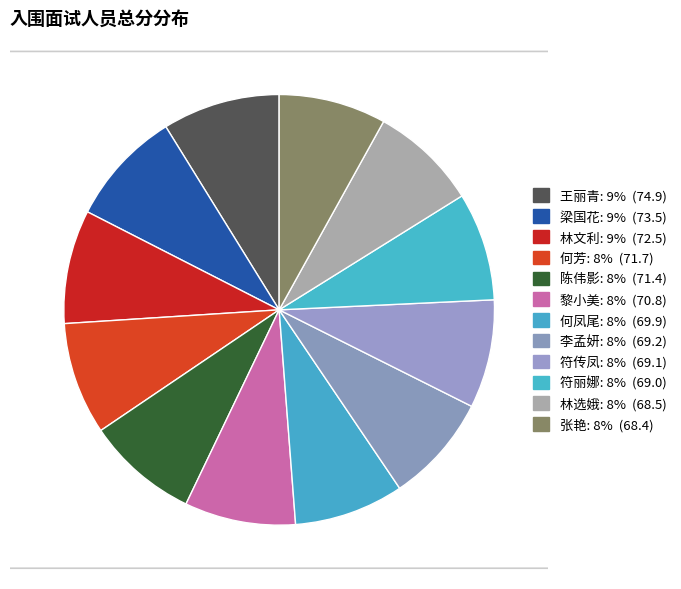

To the nearest percent, what is the combined percentage of 符传凤 and 符丽娜?

16%